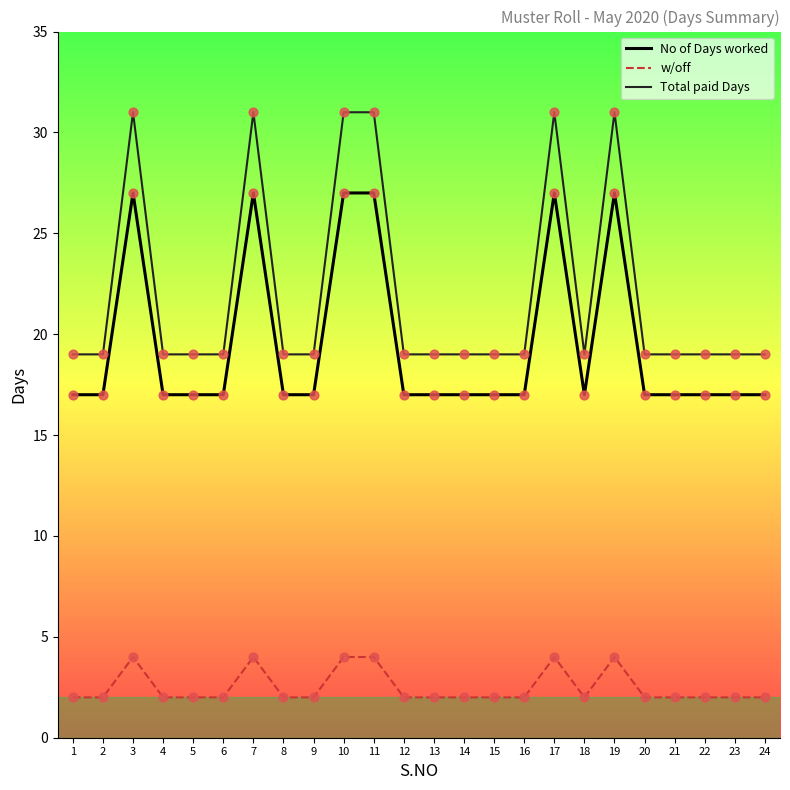

Which series has the widest spread of values?

Total paid Days